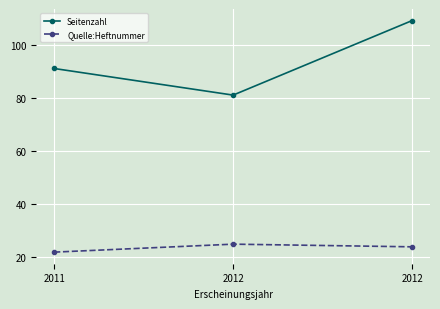

At which label does Seitenzahl reach its minimum?

2012